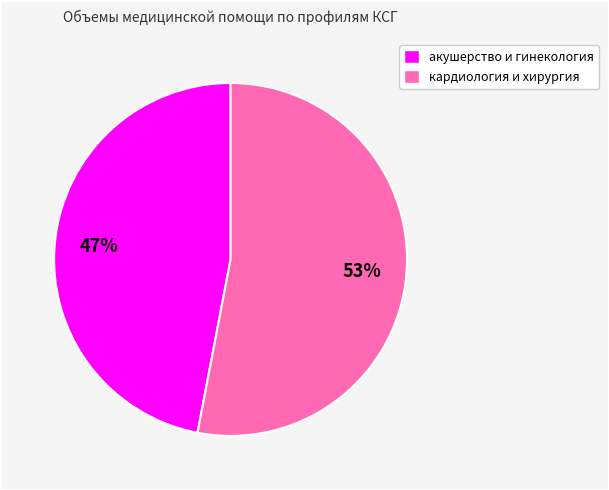

Is there a majority slice in this chart?

Yes